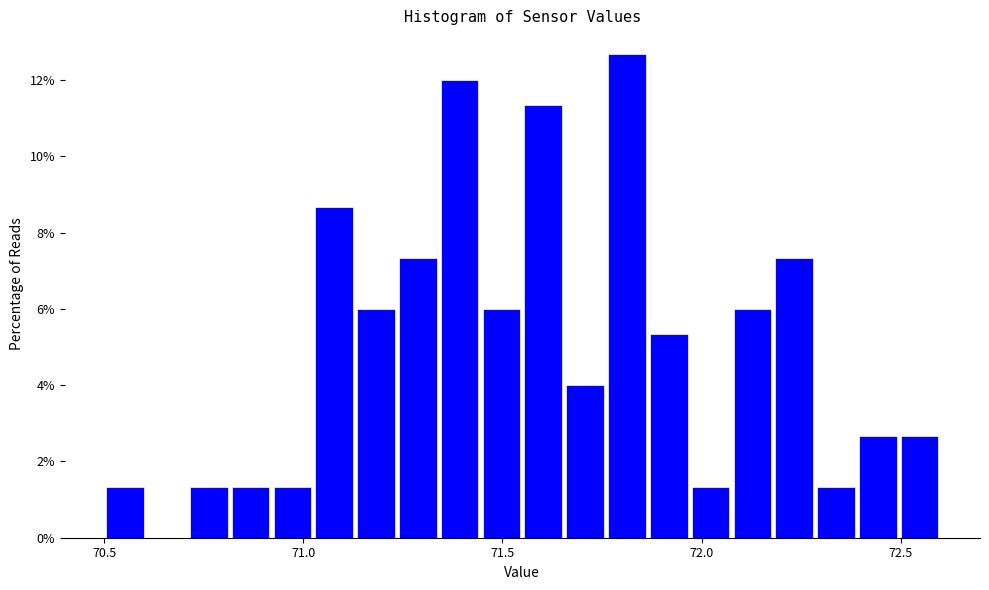

Read against the x-axis, roughly where is the centre of the tallest bar?

71.80